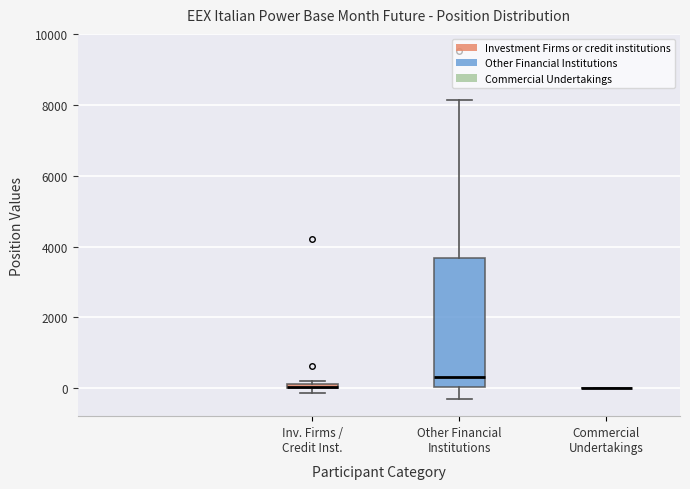

Where is the upper edge of the box for Other Financial Institutions on the y-axis? The values are not printed on the chart, so give them approximately, as read against the axis.

3600